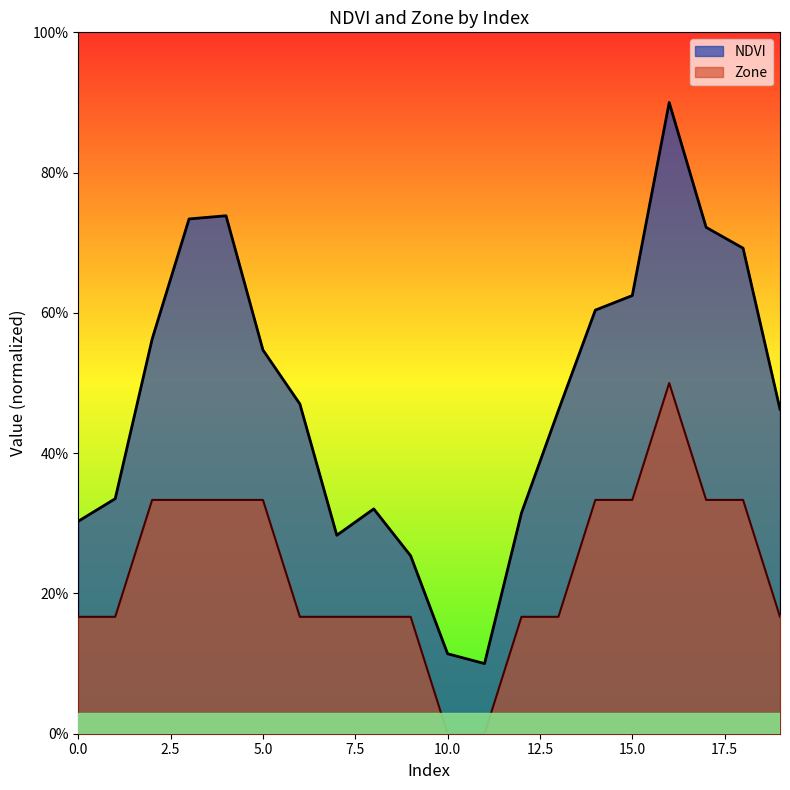

True or false: Zone and NDVI intersect in this chart.

False